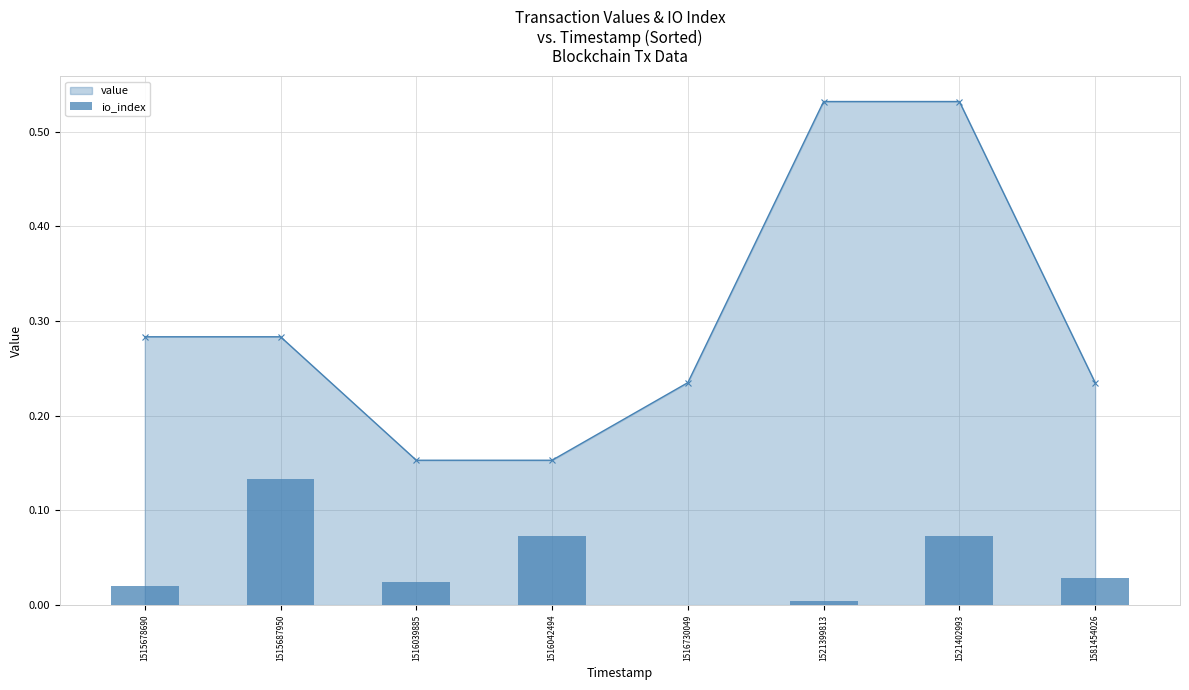

The value of value at 1515687950 is 0.1. True or false?

False